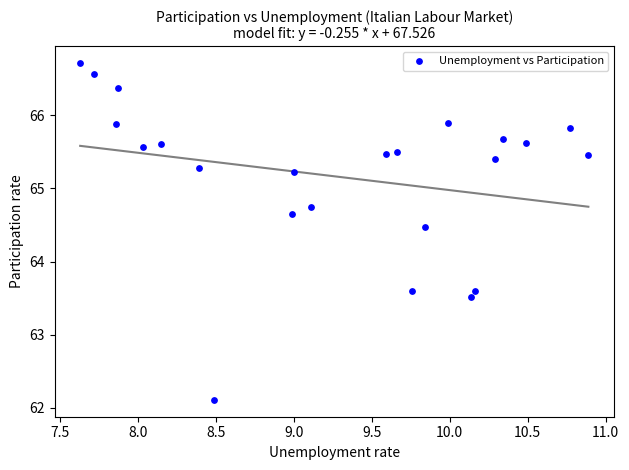

What is the range of X values (max minus min)?

3.3